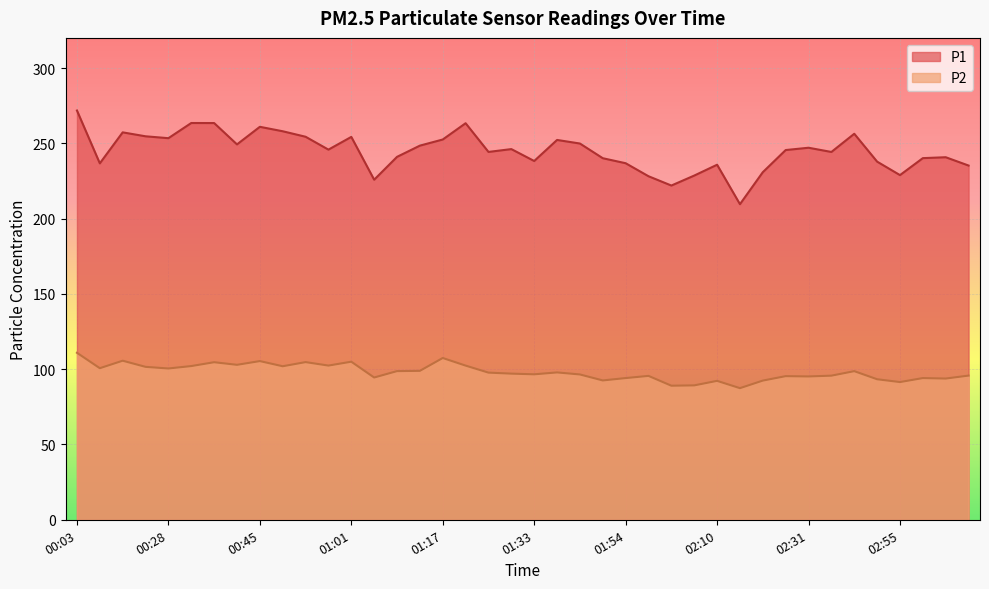

At which label does P1 reach its peak?

00:03